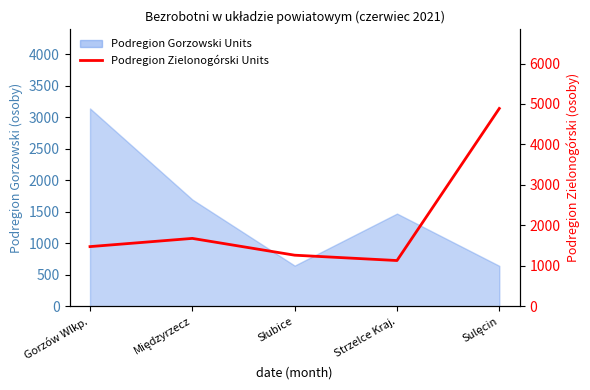

What is the label of the 5th point from the right?

Gorzów Wlkp.